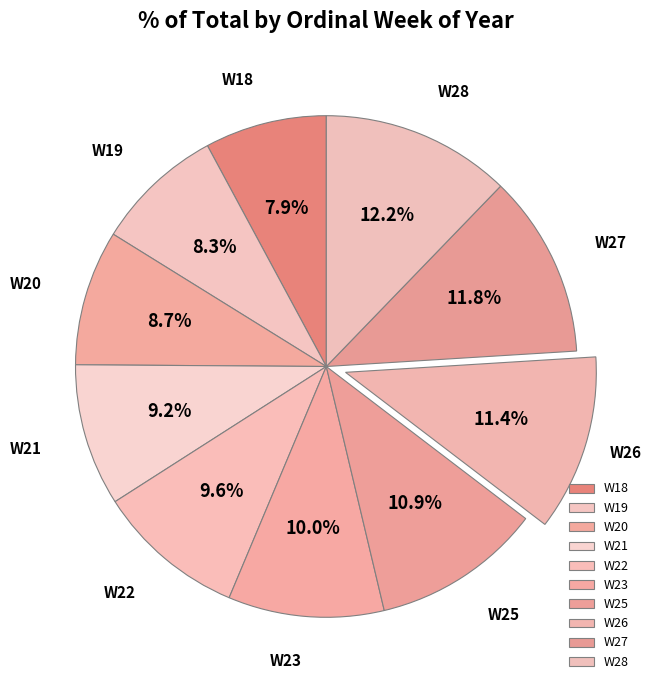

What is the total percentage of W22 and W20?

18.3%